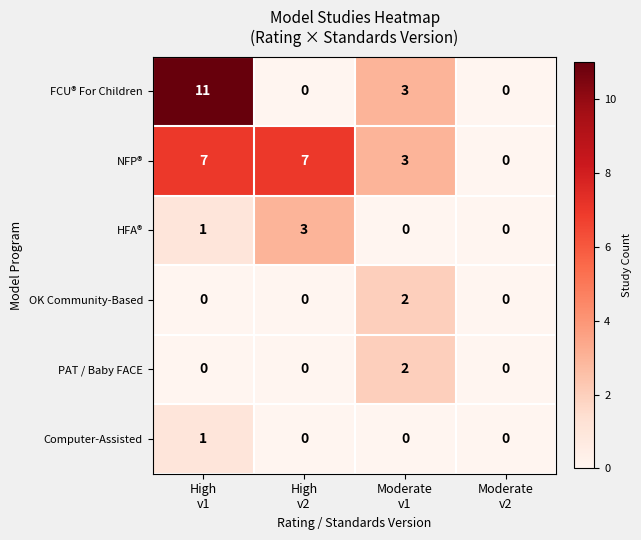

What is the difference between the maximum and minimum values in the HFA® series?

3